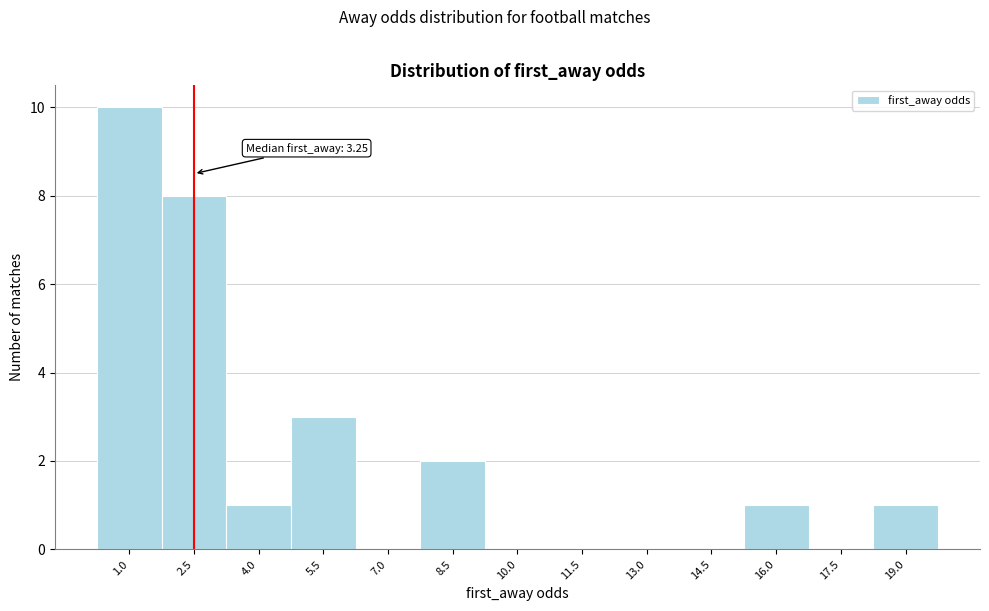

Reading right to left, list all the values displayed in this chart.

19.0=1	17.5=0	16.0=1	14.5=0	13.0=0	11.5=0	10.0=0	8.5=2	7.0=0	5.5=3	4.0=1	2.5=8	1.0=10